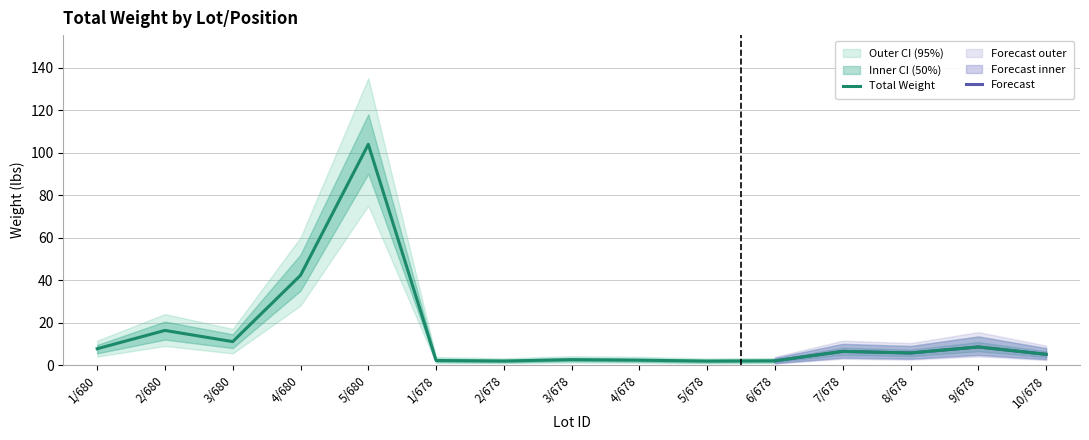

True or false: the data has more than 0 interior local peaks.

True